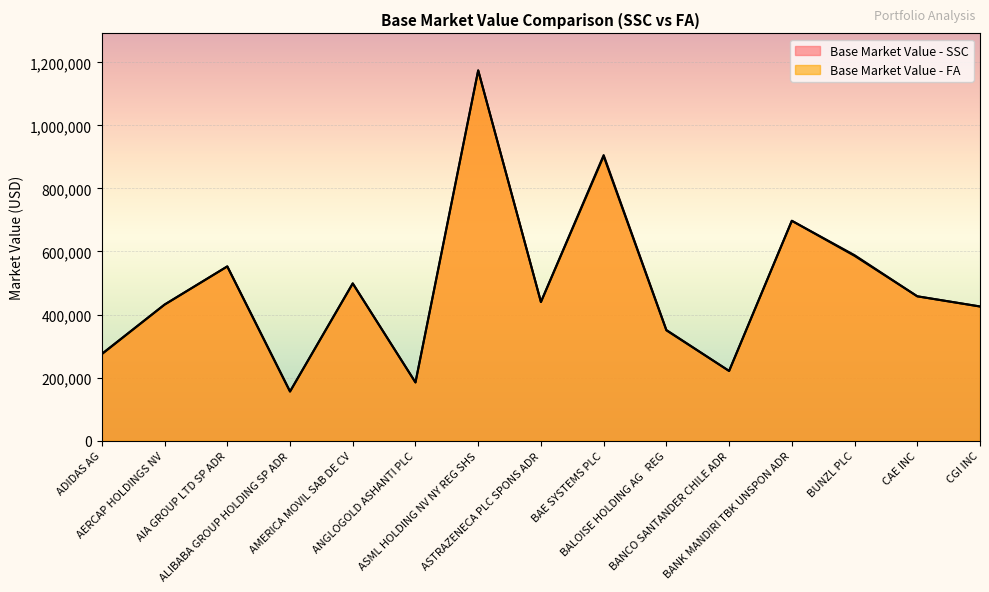

Reading right to left, what are all the values shown in this chart?

Base Market Value - SSC: CGI INC=425586.9	CAE INC=457857.4	BUNZL PLC=588410.3	BANK MANDIRI TBK UNSPON ADR=697375.3	BANCO SANTANDER CHILE ADR=221114.9	BALOISE HOLDING AG   REG=351130.6	BAE SYSTEMS PLC=905725.9	ASTRAZENECA PLC SPONS ADR=439824.0	ASML HOLDING NV NY REG SHS=1174257.0	ANGLOGOLD ASHANTI PLC=184780.9	AMERICA MOVIL SAB DE CV=498703.5	ALIBABA GROUP HOLDING SP ADR=155959.4	AIA GROUP LTD SP ADR=552666.7	AERCAP HOLDINGS NV=431568.7	ADIDAS AG=275487.0
Base Market Value - FA: CGI INC=425586.9	CAE INC=457857.4	BUNZL PLC=586147.2	BANK MANDIRI TBK UNSPON ADR=697375.3	BANCO SANTANDER CHILE ADR=221114.9	BALOISE HOLDING AG   REG=349805.4	BAE SYSTEMS PLC=902242.2	ASTRAZENECA PLC SPONS ADR=439824.0	ASML HOLDING NV NY REG SHS=1174257.0	ANGLOGOLD ASHANTI PLC=184780.9	AMERICA MOVIL SAB DE CV=498703.5	ALIBABA GROUP HOLDING SP ADR=155959.4	AIA GROUP LTD SP ADR=552666.7	AERCAP HOLDINGS NV=431568.7	ADIDAS AG=274294.6